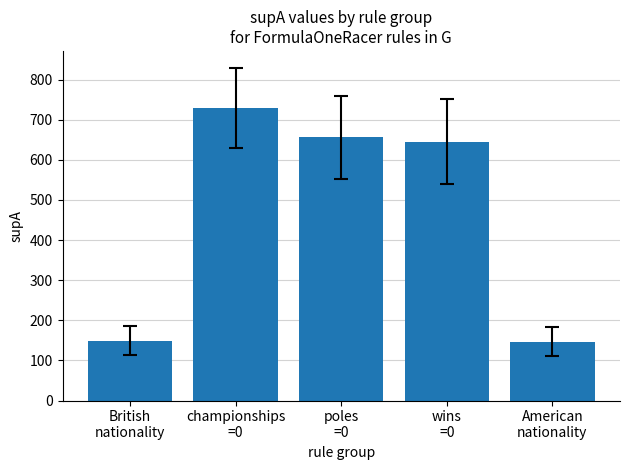

At which label is the value closest to 438?

wins
=0